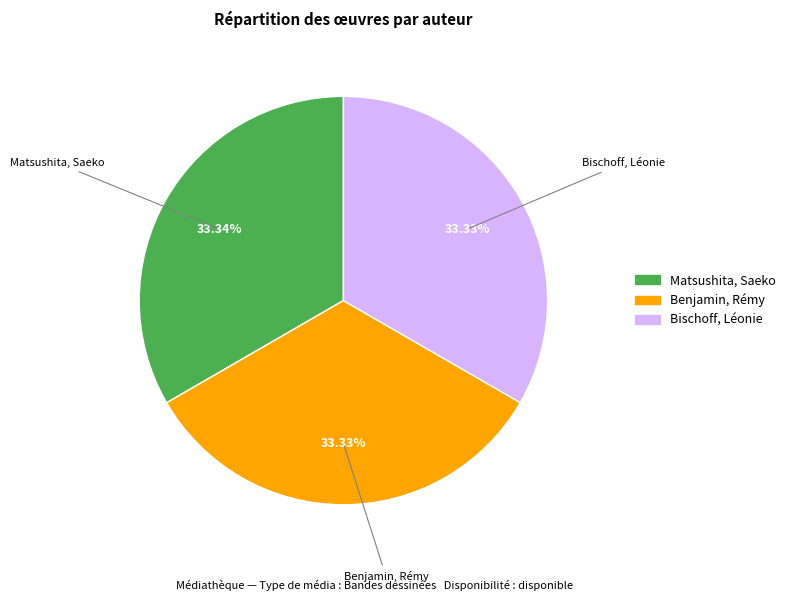

Is Matsushita, Saeko the majority of the pie?

No